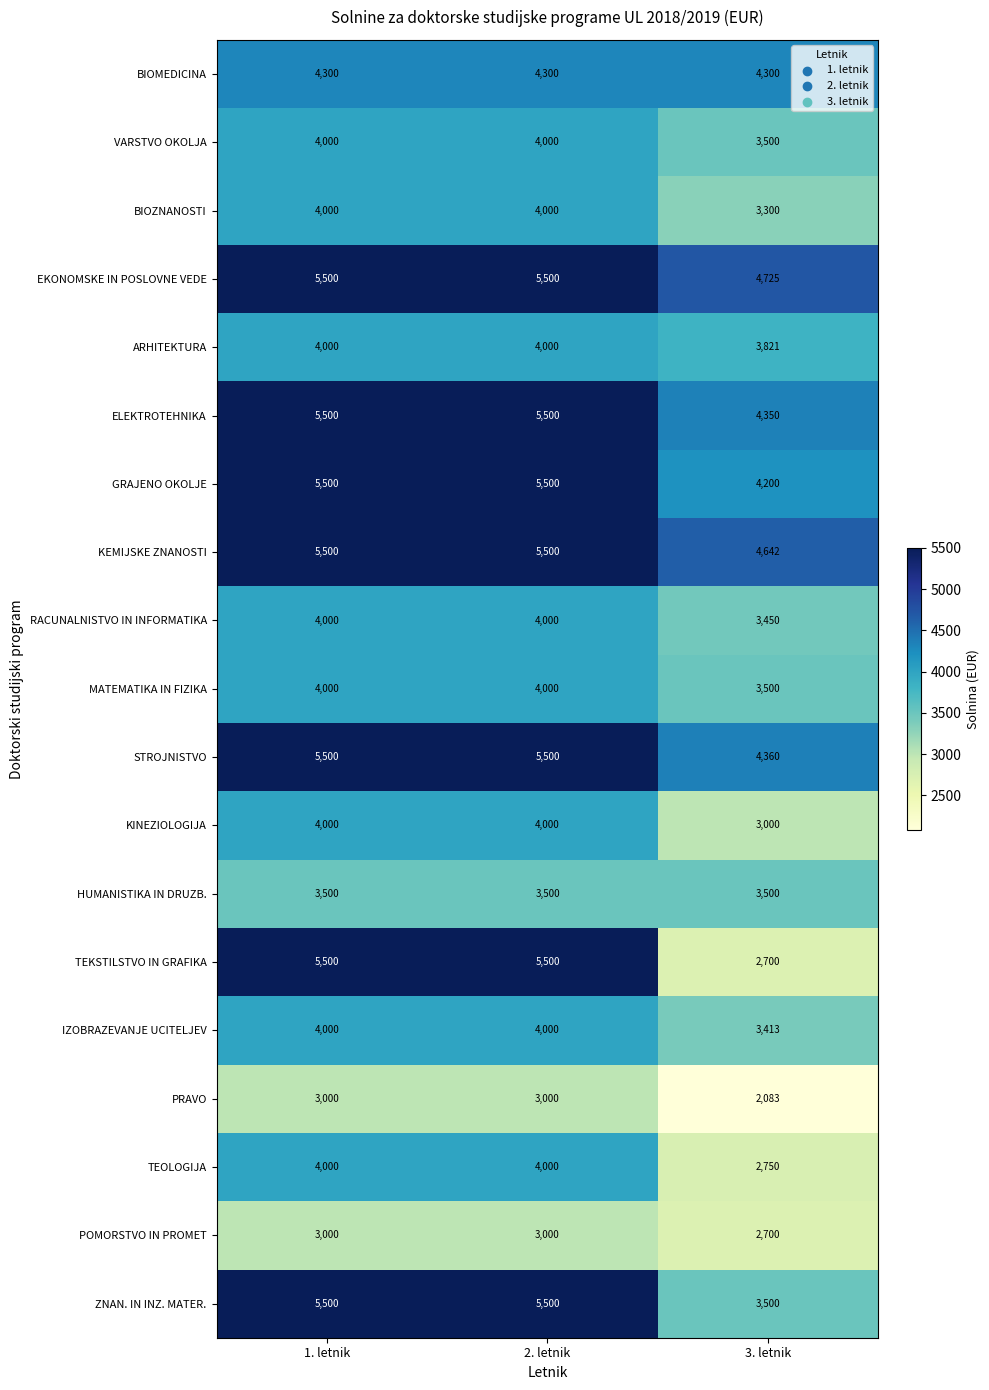

Is it true that VARSTVO OKOLJA equals 4000 at 2. letnik?

True